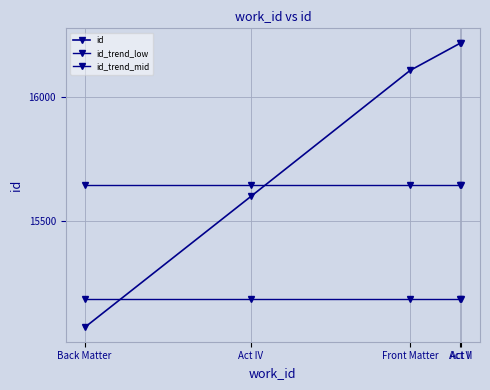

How many distinct data groups are displayed?

3